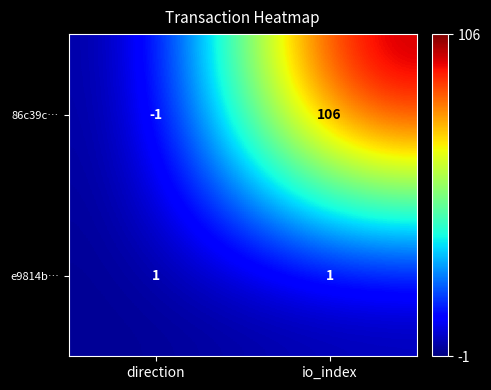

Is it true that 86c39c… equals -2 at direction?

False